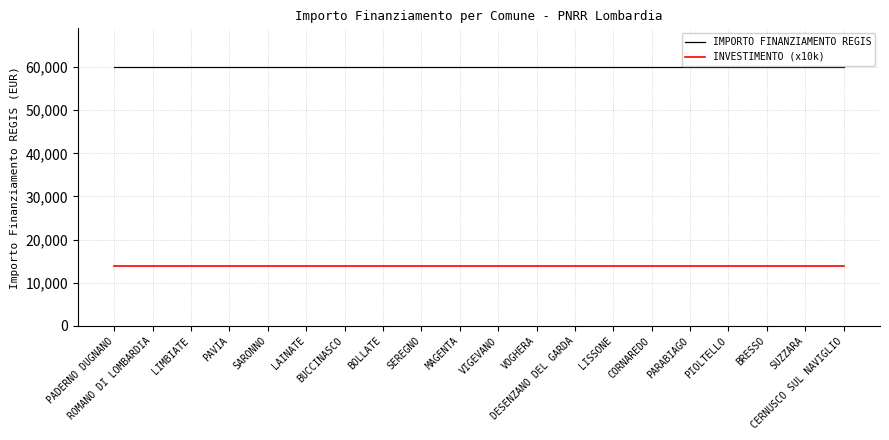

What value does the IMPORTO FINANZIAMENTO REGIS series have at MAGENTA?

59966